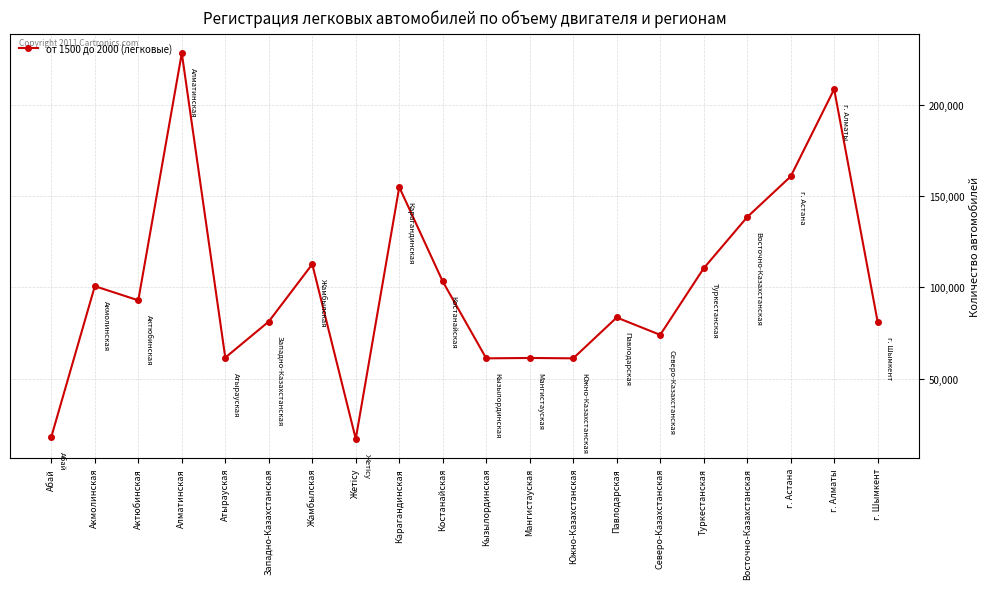

How many data points does each series have?

20